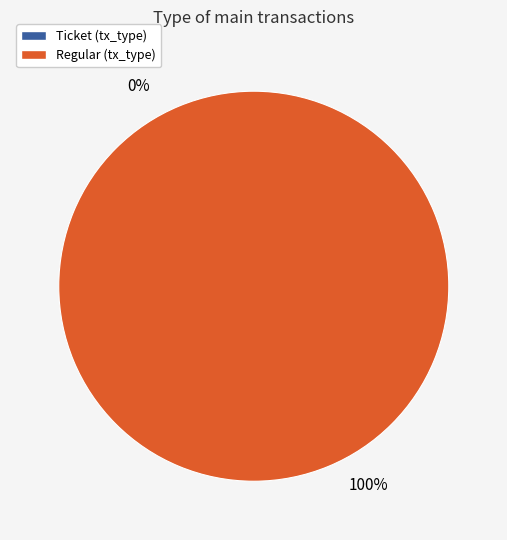

Which slice represents more than half of the pie?

Regular (tx_type)